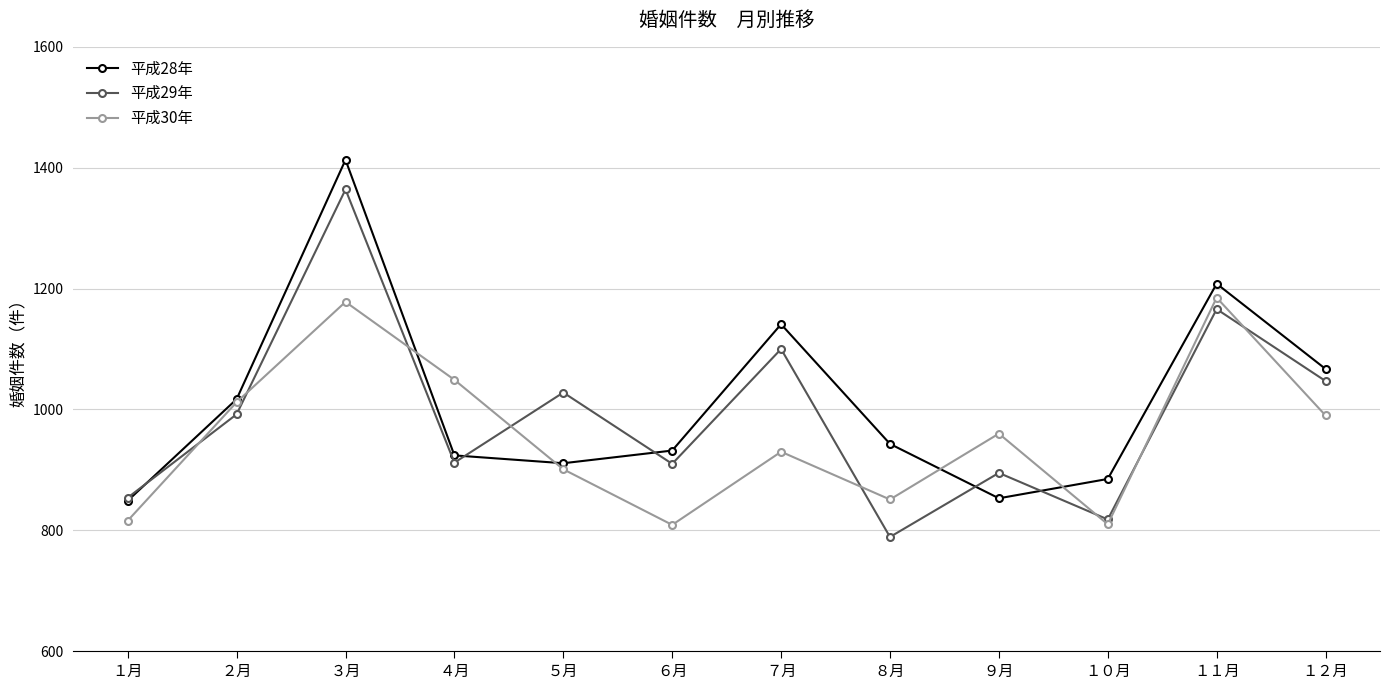

The value of 平成29年 at １月 is 854. True or false?

True